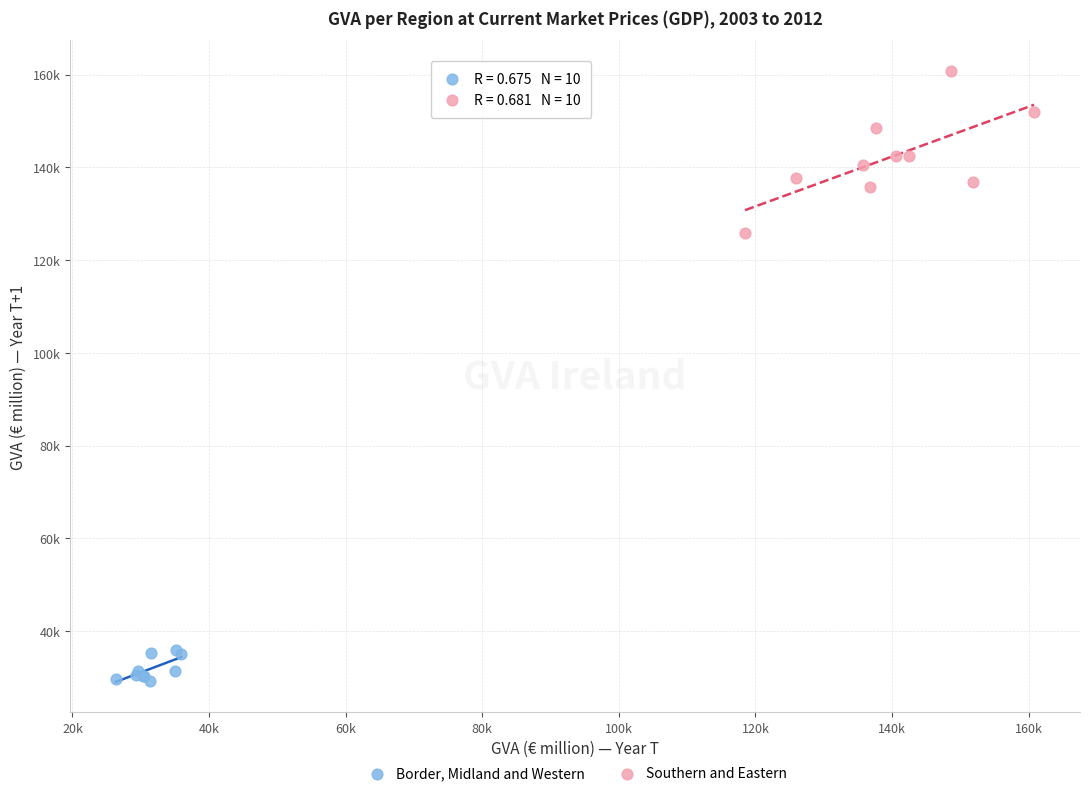

Which series reaches the maximum Y coordinate?

Southern and Eastern